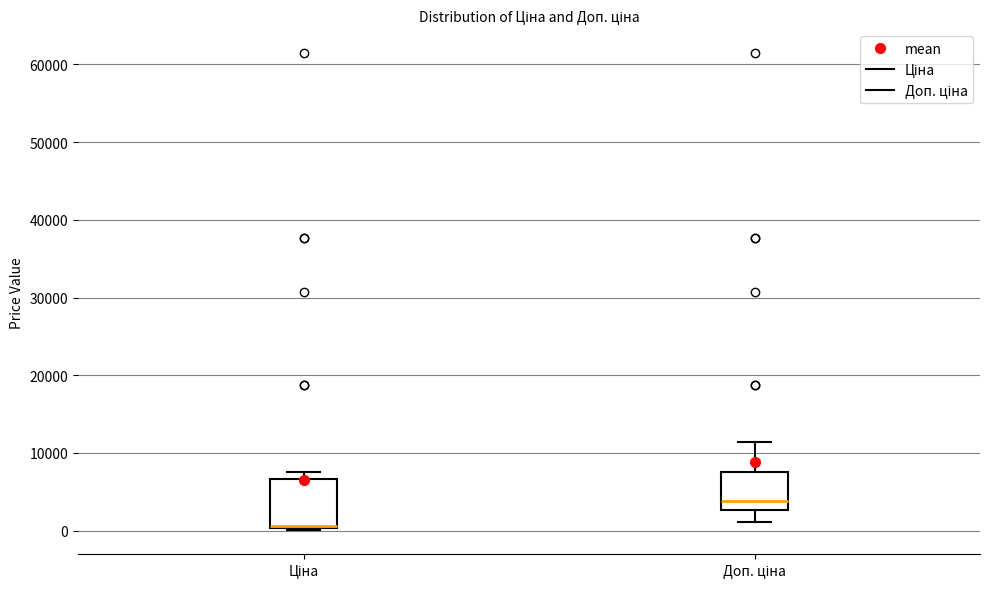

Which box's median line is the highest?

Доп. ціна